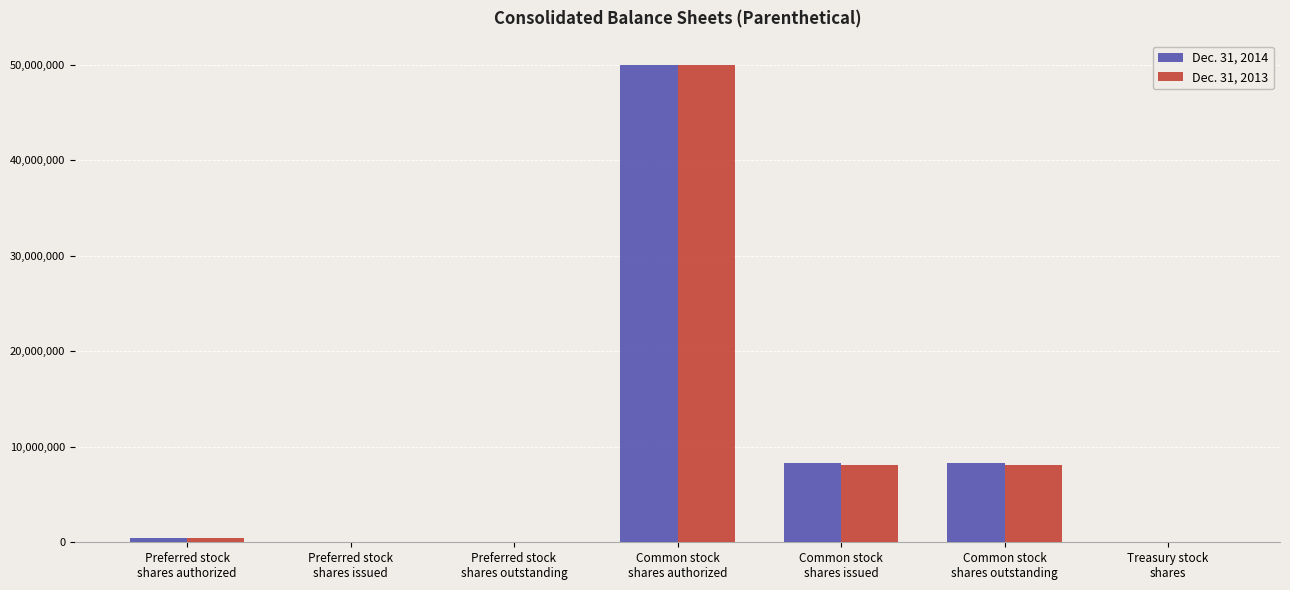

What is the sum of the Dec. 31, 2014 values at Preferred stock
shares outstanding and Common stock
shares authorized?

50000000